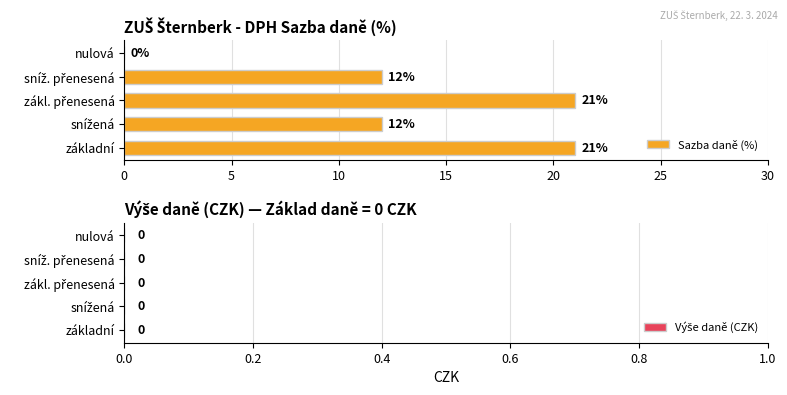

Is it true that the value at základní is 9?

False